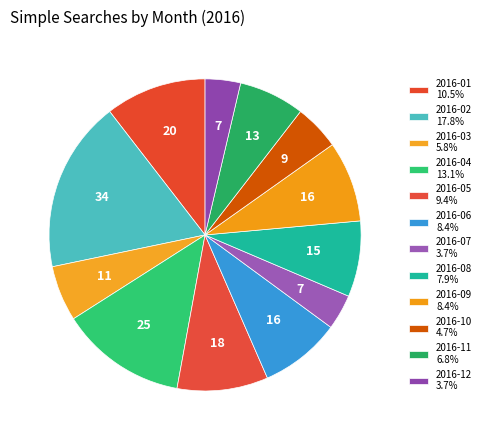

To the nearest percent, what is the average slice percentage?

8%